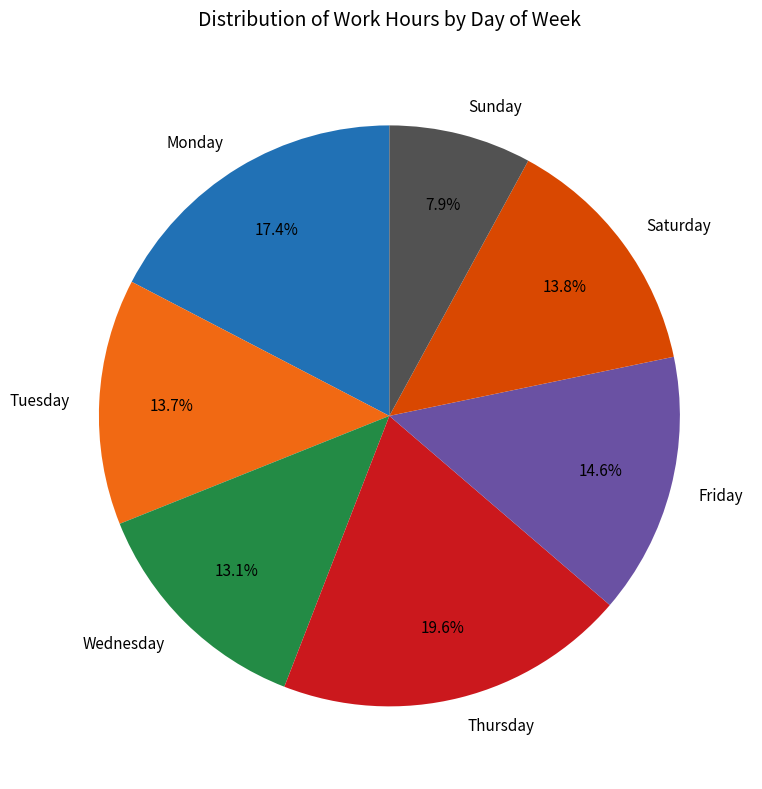

Does Friday account for over 50% of the chart?

No